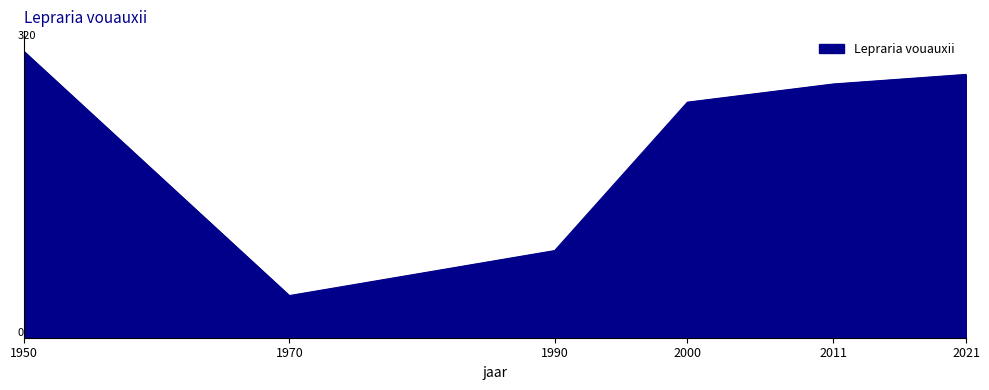

Does the chart display data point markers on the line(s)?

No